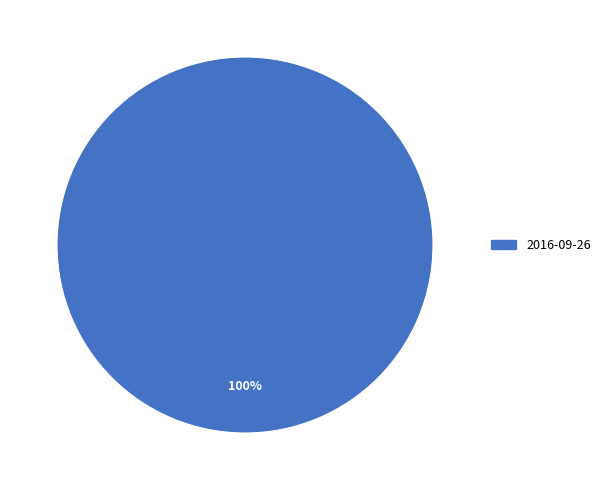

Is there any slice that represents more than half of the pie?

Yes